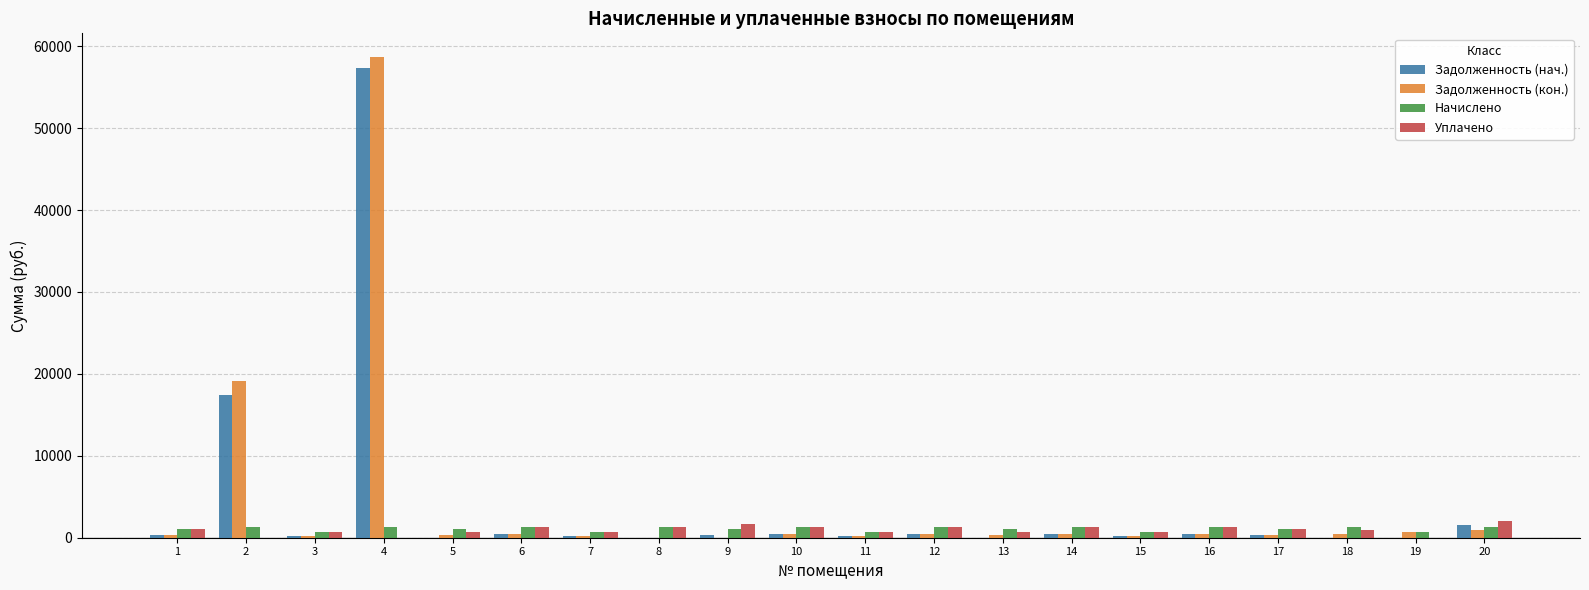

What is the sum of all Задолженность (кон.) values?

84322.8